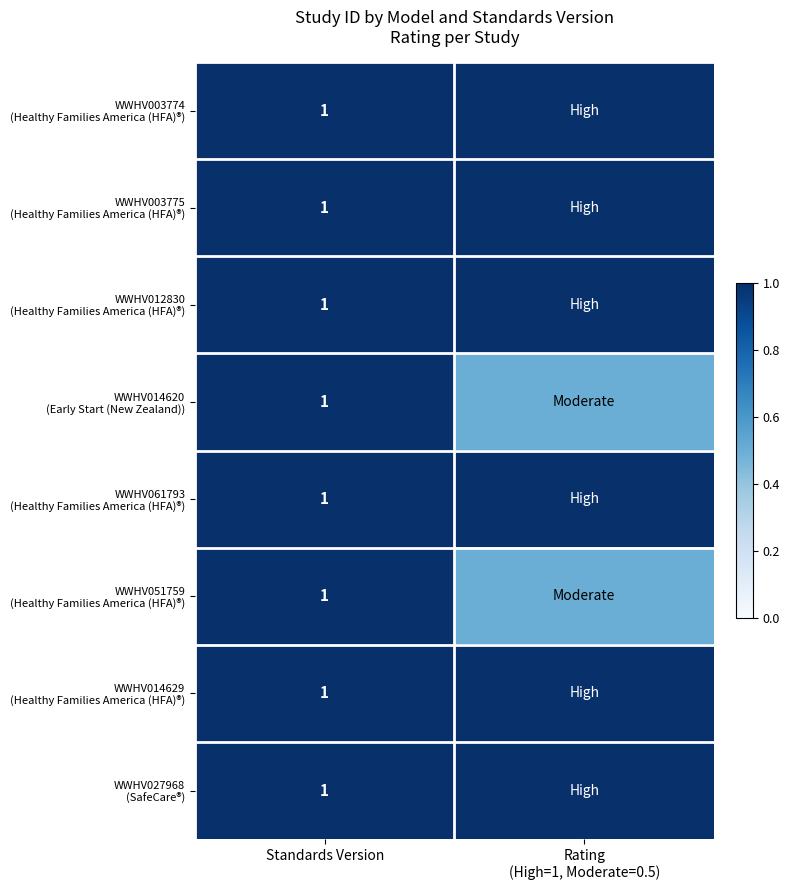

Which has a higher value, Standards Version or Rating
(High=1, Moderate=0.5)?

Standards Version